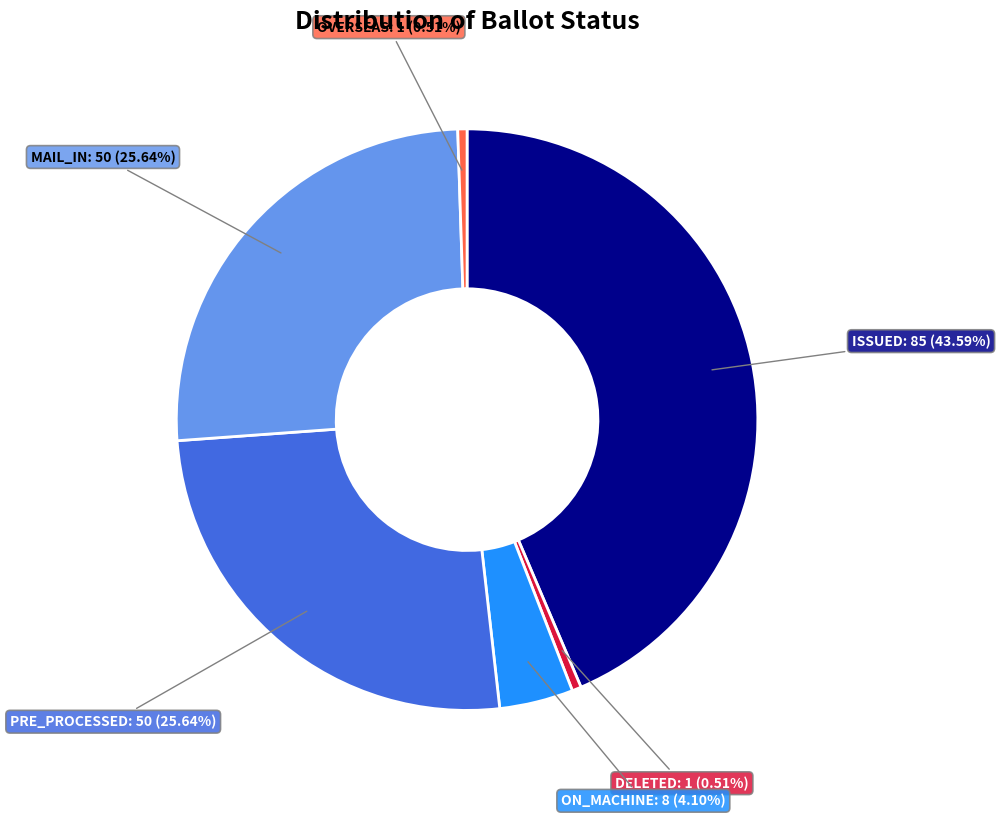

To the nearest percent, what is the average slice percentage?

17%